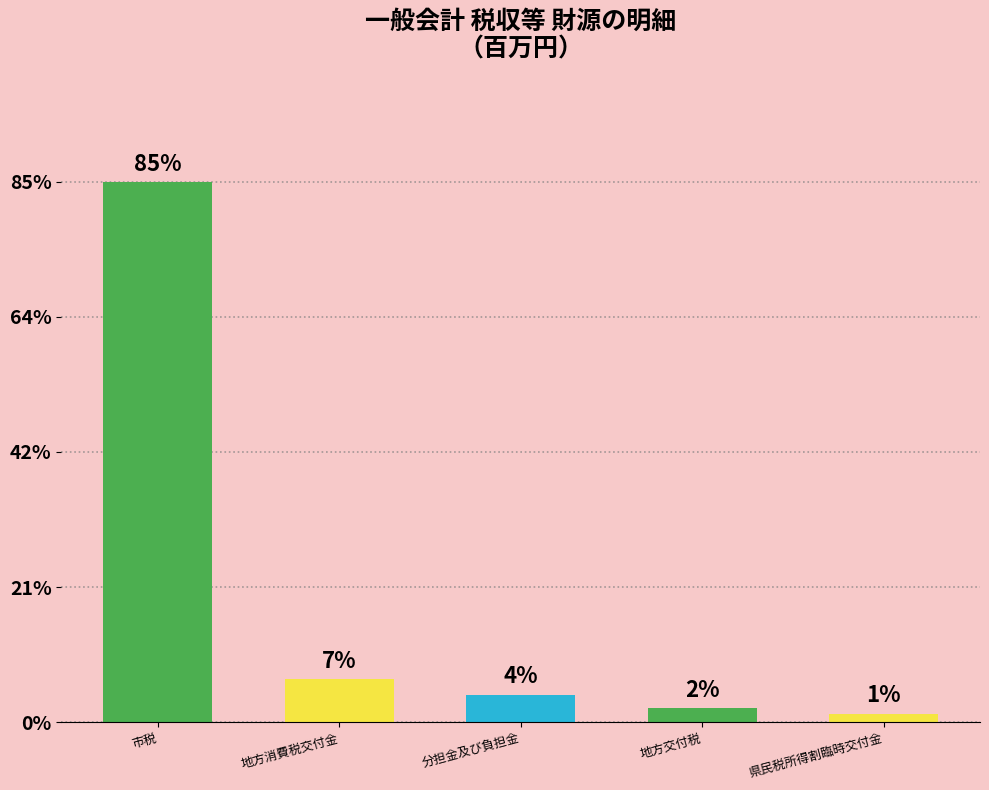

Which label corresponds to the largest value in the chart?

市税